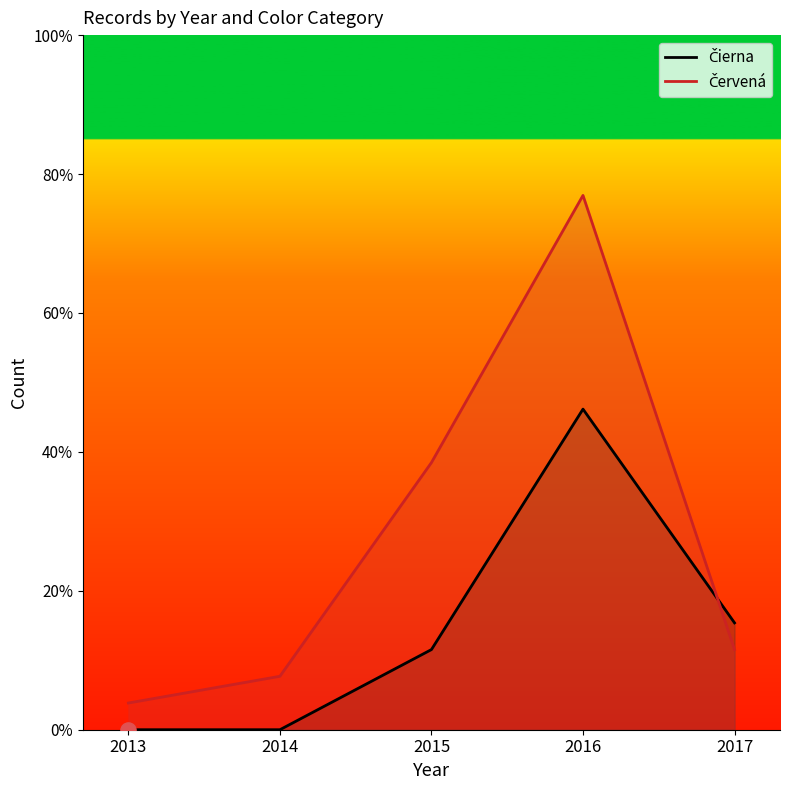

At which category is the sum across all series the highest?

2016